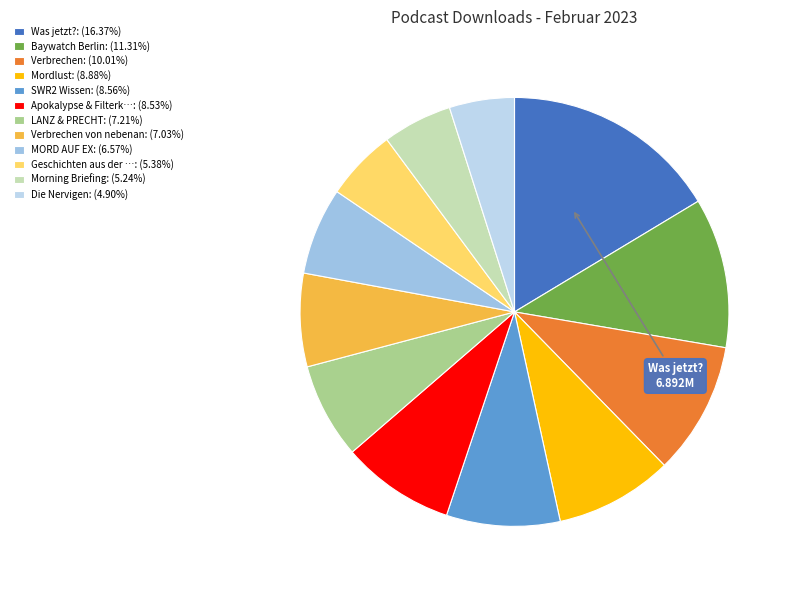

How many segments does this pie chart have?

12